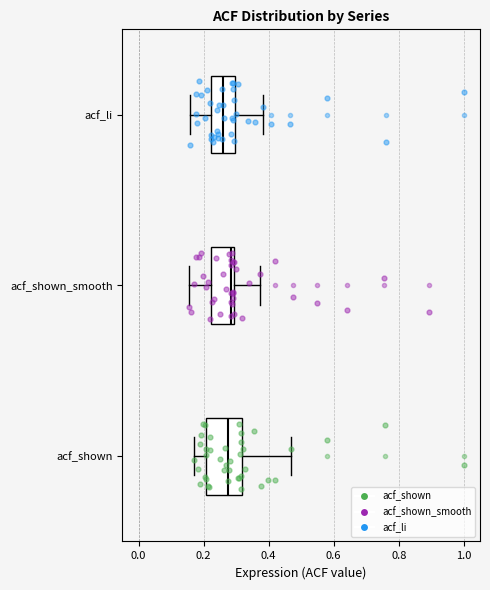

Where does the left whisker of the box for acf_shown_smooth end on the x-axis? The values are not printed on the chart, so give them approximately, as read against the axis.

0.16